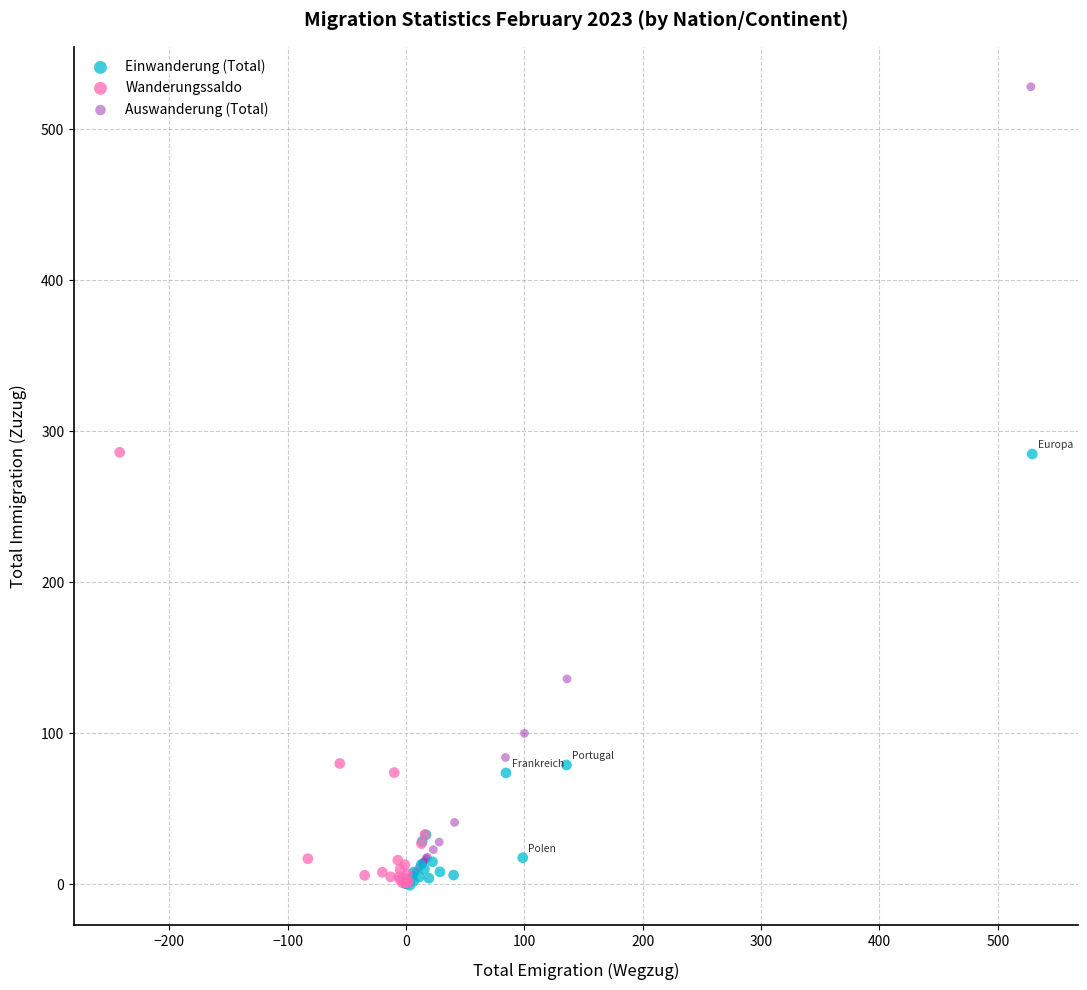

Which series contains the highest Y value?

Auswanderung (Total)